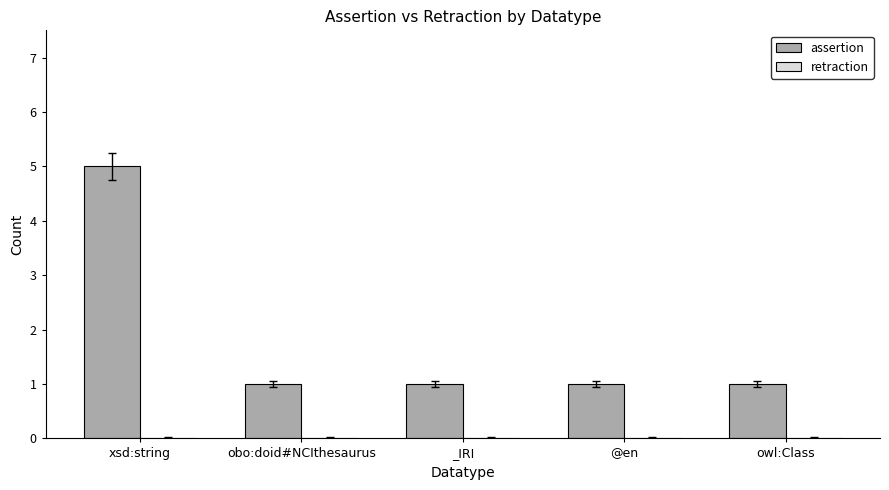

What is the maximum value shown in the chart?

5